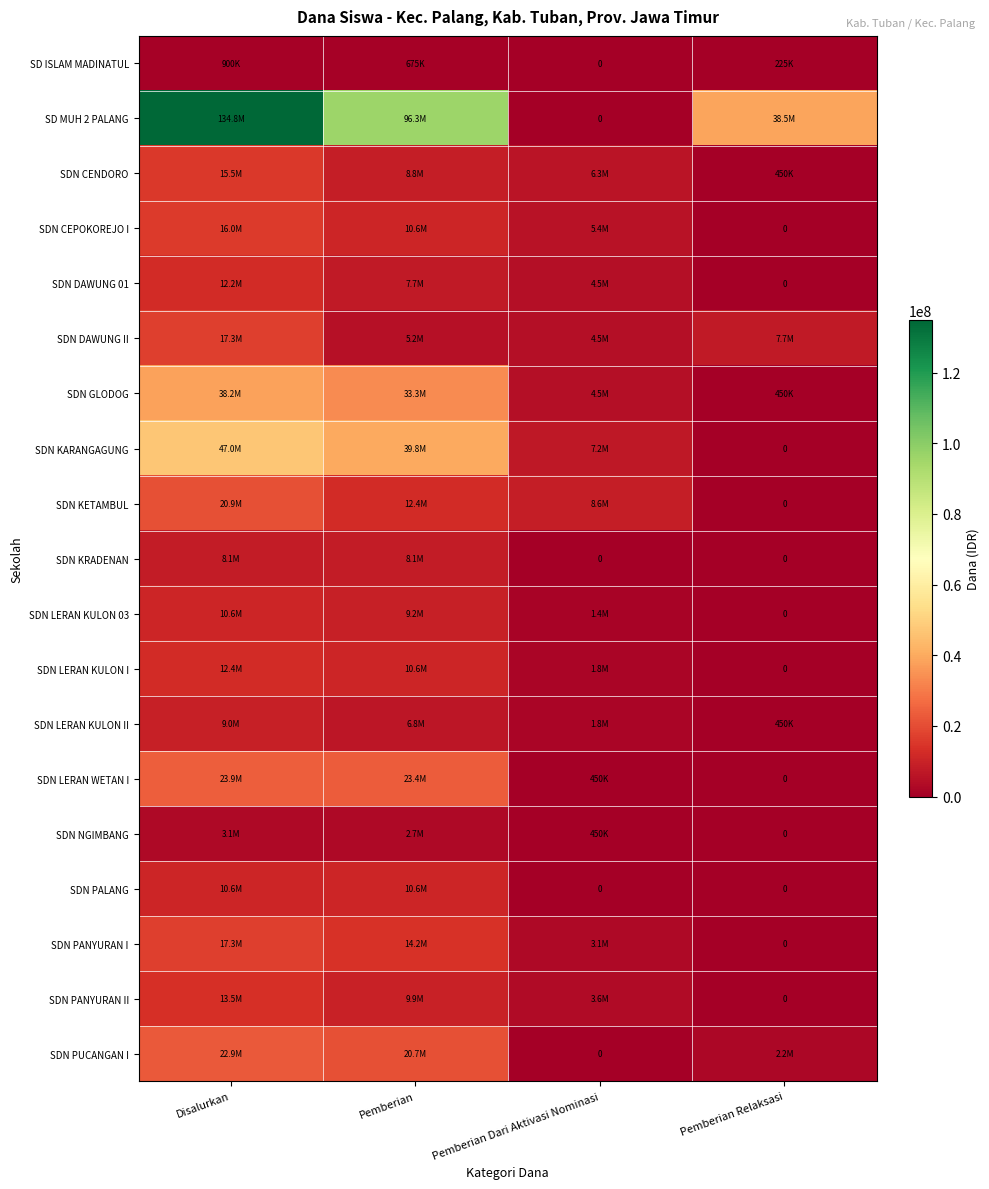

Count the number of data series in this chart.

19